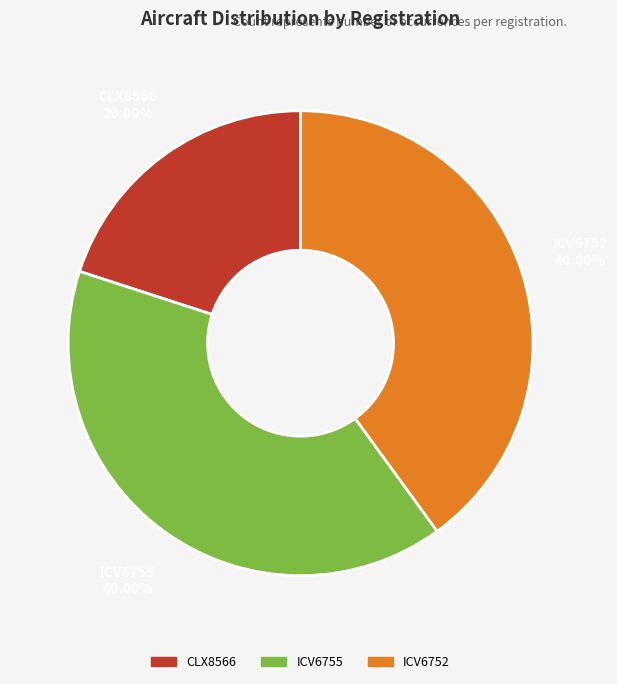

How many segments does this pie chart have?

3